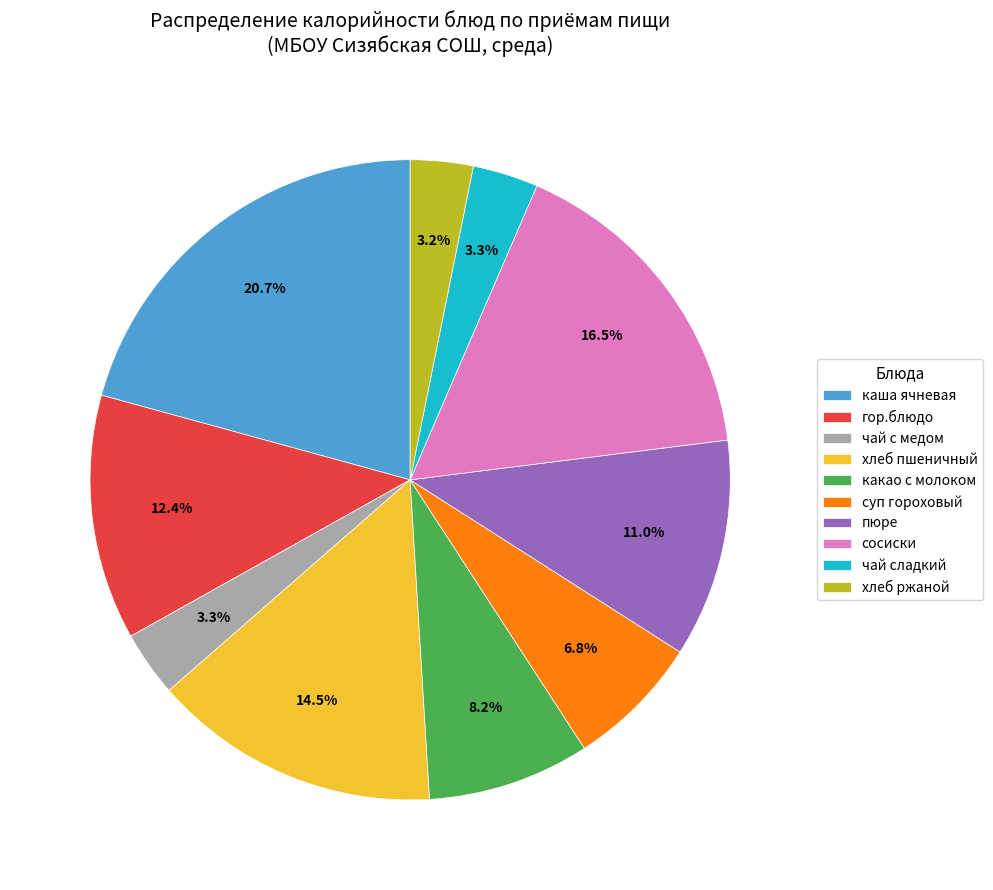

To the nearest percent, what is the difference between the чай с медом and каша ячневая slice percentages?

17%